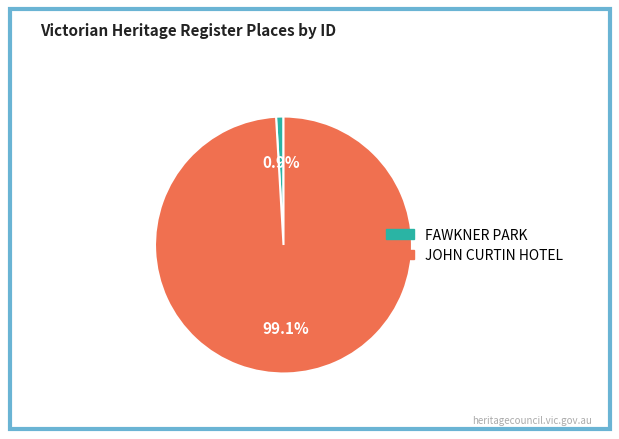

Combined, what portion of the pie is FAWKNER PARK and JOHN CURTIN HOTEL?

100.0%